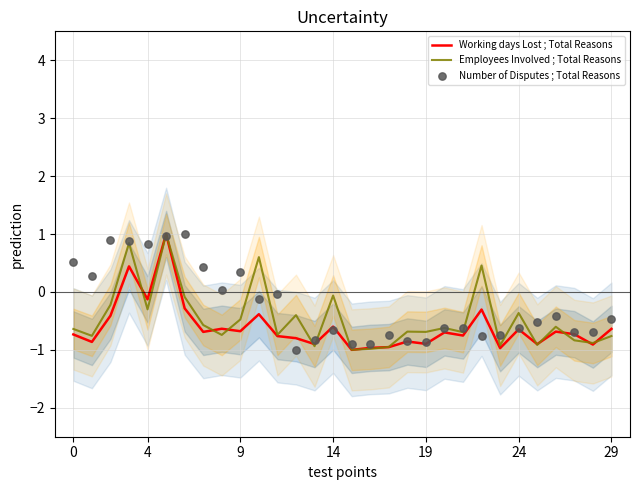

True or false: Working days Lost ; Total Reasons has a value of -0.2 at 24.

False